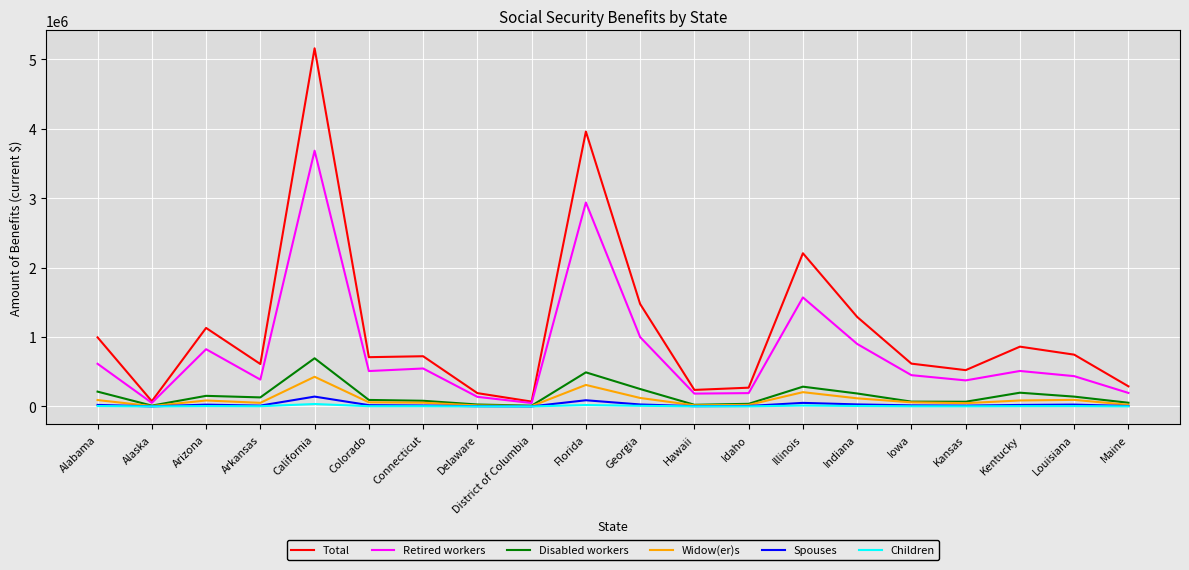

What is the lowest value of the Spouses series?

1017